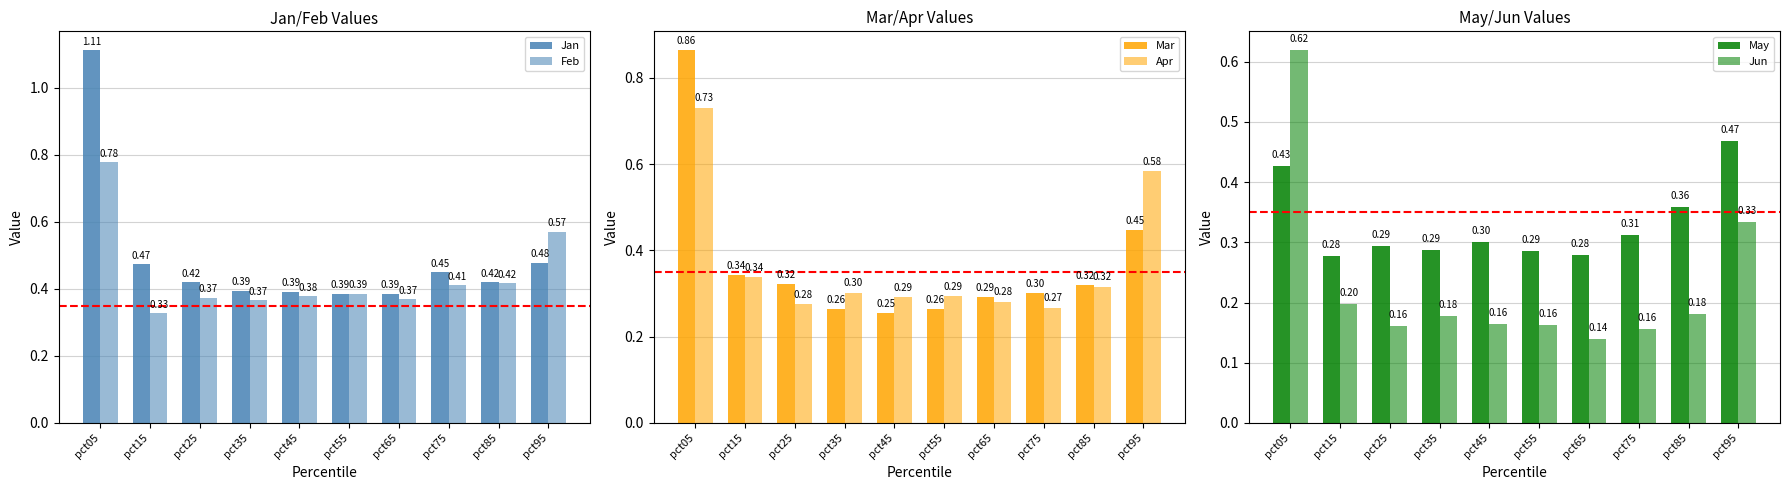

How many distinct data groups are displayed?

6